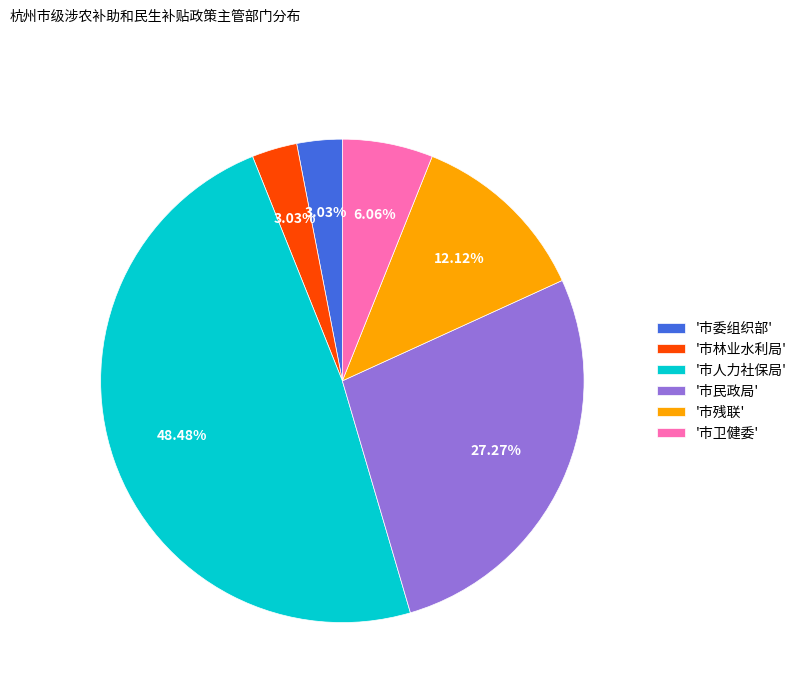

Between '市残联' and '市人力社保局', which is larger?

'市人力社保局'